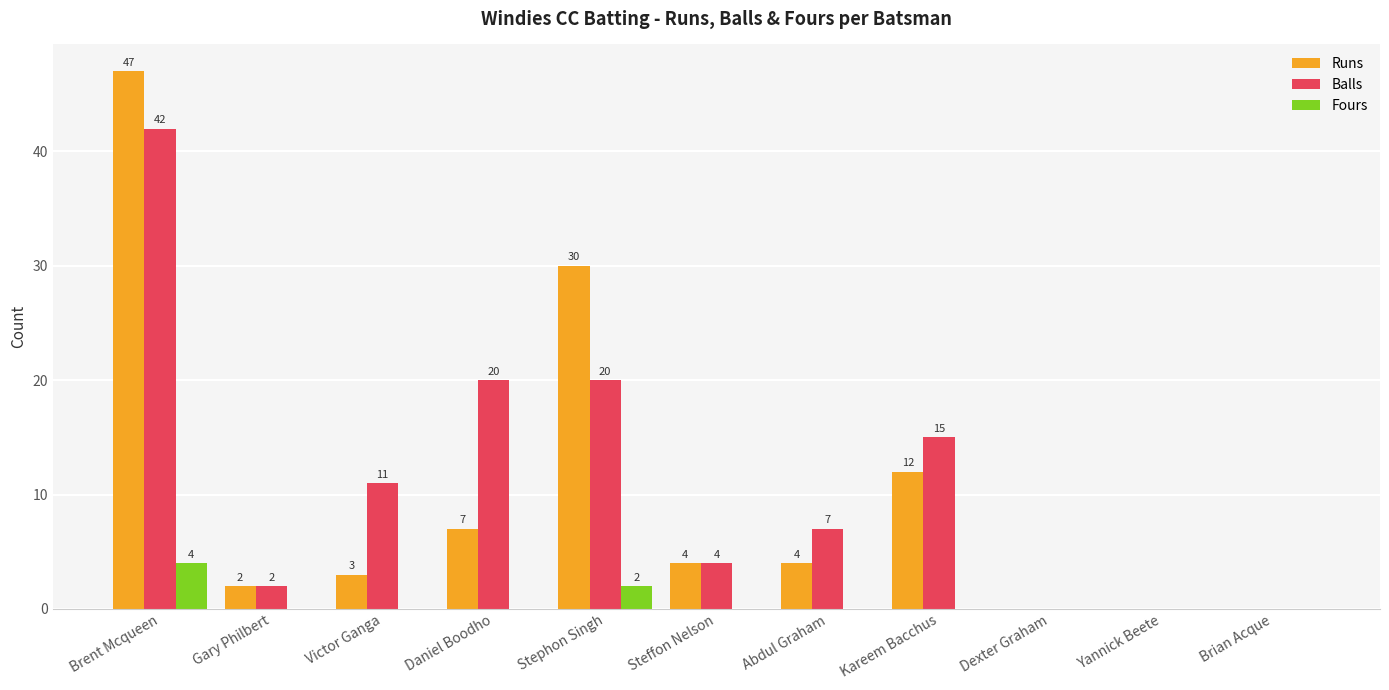

At which label is Runs closest to 23?

Stephon Singh